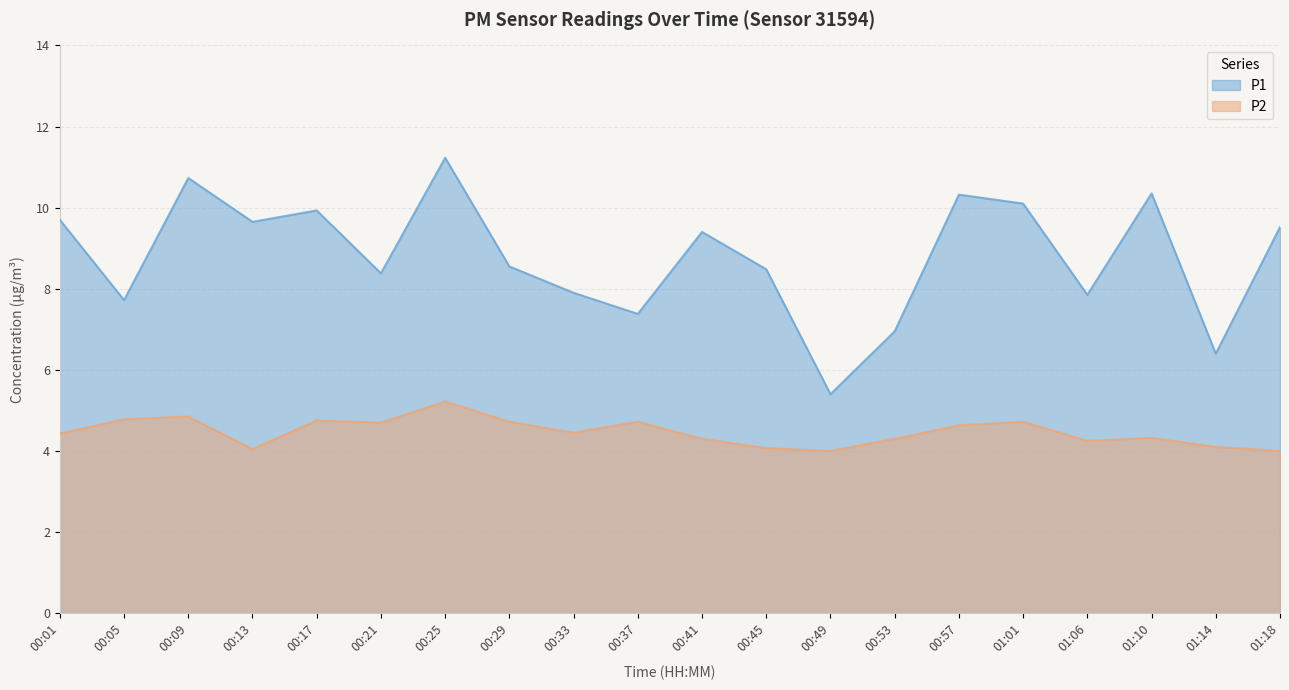

What is the maximum value for P2?

5.2